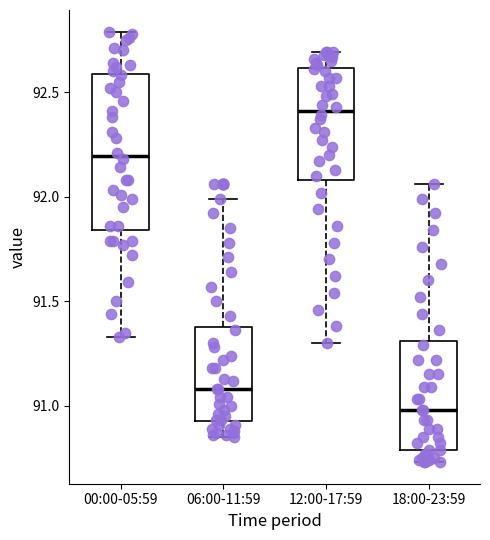

Where does the upper whisker of the box for 18:00-23:59 end on the y-axis? The values are not printed on the chart, so give them approximately, as read against the axis.

92.05